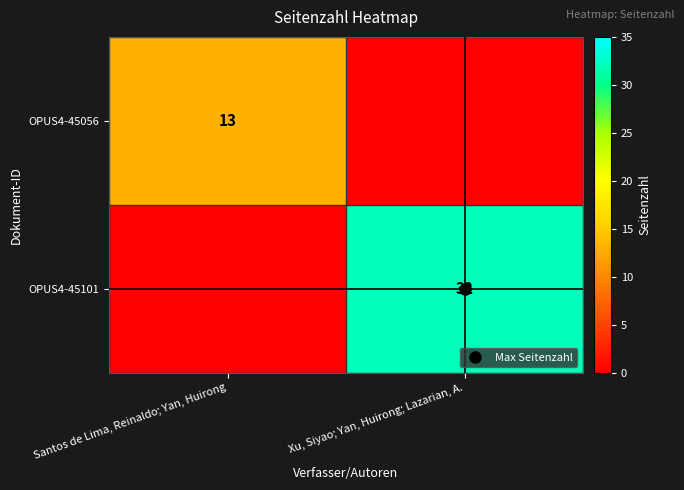

True or false: OPUS4-45056 has a value of 22 at Santos de Lima, Reinaldo; Yan, Huirong.

False